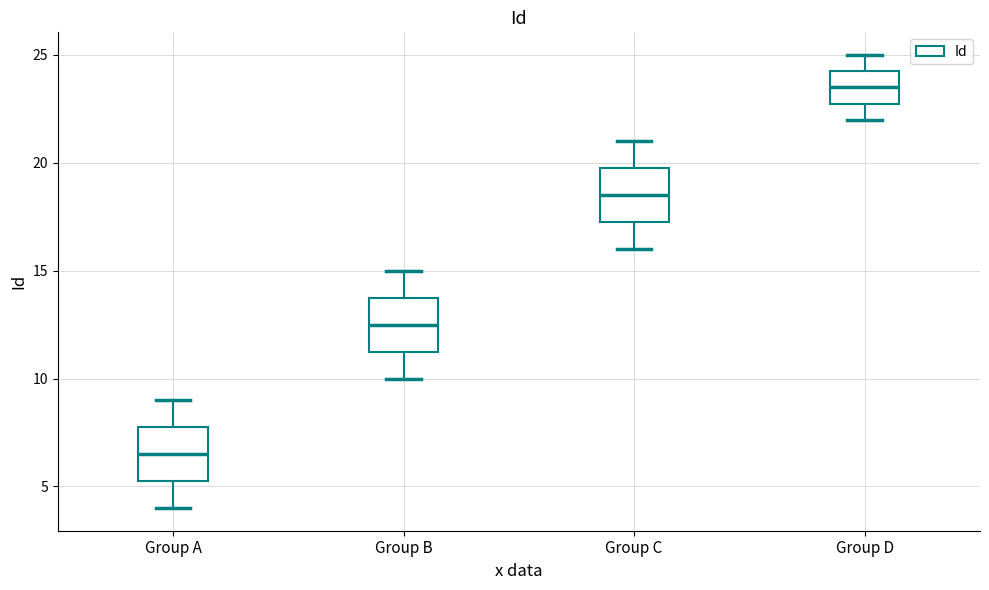

Reading left to right, read every box against the y-axis: the position of its median line, the range the box covers, and the ends of its whiskers. The values are not printed on the chart, so give them approximately, as read against the axis.

Group A: median 6.5, box 5.5 to 8.0, whiskers 4.0 to 9.0
Group B: median 12.5, box 11.5 to 14.0, whiskers 10.0 to 15.0
Group C: median 18.5, box 17.5 to 20.0, whiskers 16.0 to 21.0
Group D: median 23.5, box 23.0 to 24.5, whiskers 22.0 to 25.0